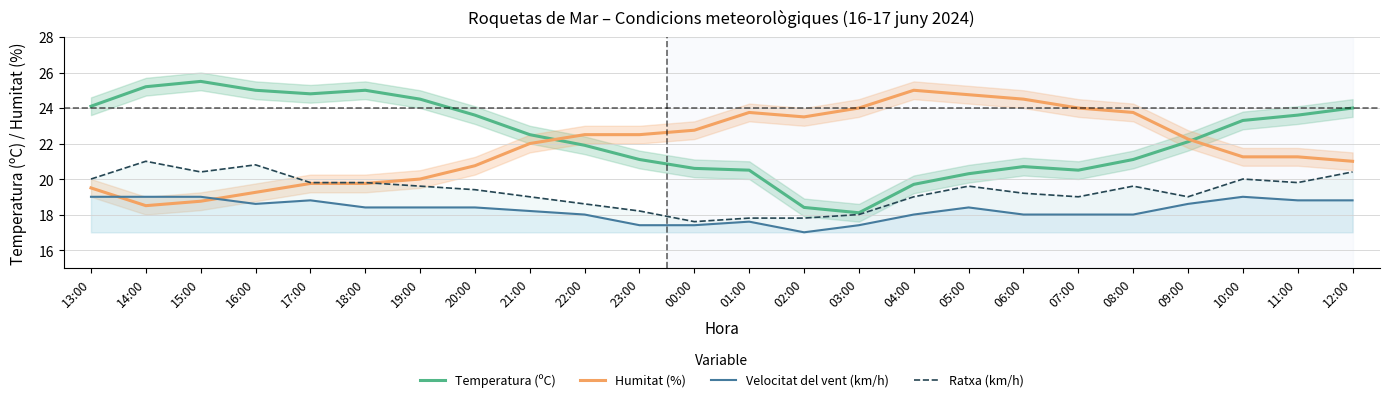

Reading left to right, extract all data points from this chart.

Temperatura (ºC): 13:00=24.1	14:00=25.2	15:00=25.5	16:00=25.0	17:00=24.8	18:00=25.0	19:00=24.5	20:00=23.6	21:00=22.5	22:00=21.9	23:00=21.1	00:00=20.6	01:00=20.5	02:00=18.4	03:00=18.1	04:00=19.7	05:00=20.3	06:00=20.7	07:00=20.5	08:00=21.1	09:00=22.1	10:00=23.3	11:00=23.6	12:00=24.0
Humitat (%): 13:00=19.5	14:00=18.5	15:00=18.8	16:00=19.2	17:00=19.8	18:00=19.8	19:00=20.0	20:00=20.8	21:00=22.0	22:00=22.5	23:00=22.5	00:00=22.8	01:00=23.8	02:00=23.5	03:00=24.0	04:00=25.0	05:00=24.8	06:00=24.5	07:00=24.0	08:00=23.8	09:00=22.2	10:00=21.2	11:00=21.2	12:00=21.0
Velocitat del vent (km/h): 13:00=19.0	14:00=19.0	15:00=19.0	16:00=18.6	17:00=18.8	18:00=18.4	19:00=18.4	20:00=18.4	21:00=18.2	22:00=18.0	23:00=17.4	00:00=17.4	01:00=17.6	02:00=17.0	03:00=17.4	04:00=18.0	05:00=18.4	06:00=18.0	07:00=18.0	08:00=18.0	09:00=18.6	10:00=19.0	11:00=18.8	12:00=18.8
Ratxa (km/h): 13:00=20.0	14:00=21.0	15:00=20.4	16:00=20.8	17:00=19.8	18:00=19.8	19:00=19.6	20:00=19.4	21:00=19.0	22:00=18.6	23:00=18.2	00:00=17.6	01:00=17.8	02:00=17.8	03:00=18.0	04:00=19.0	05:00=19.6	06:00=19.2	07:00=19.0	08:00=19.6	09:00=19.0	10:00=20.0	11:00=19.8	12:00=20.4